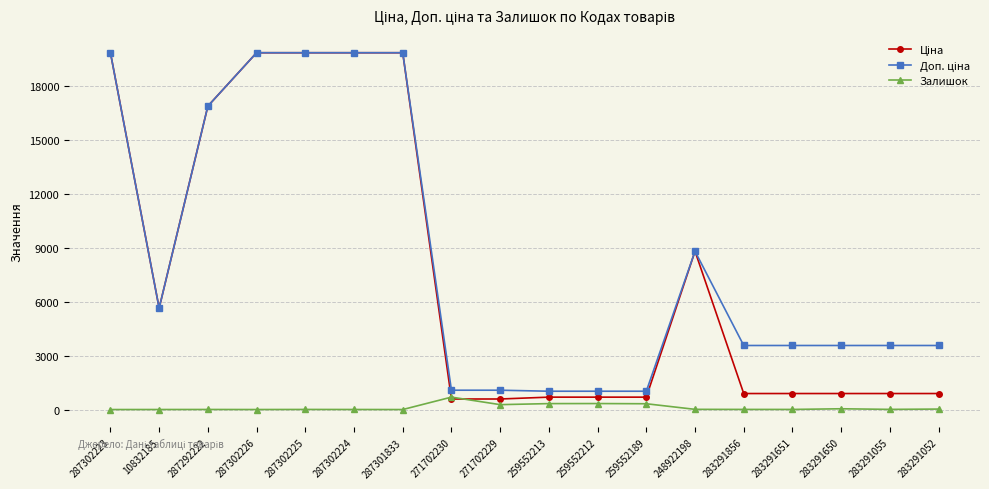

True or false: Залишок has more than 0 interior local peaks.

True